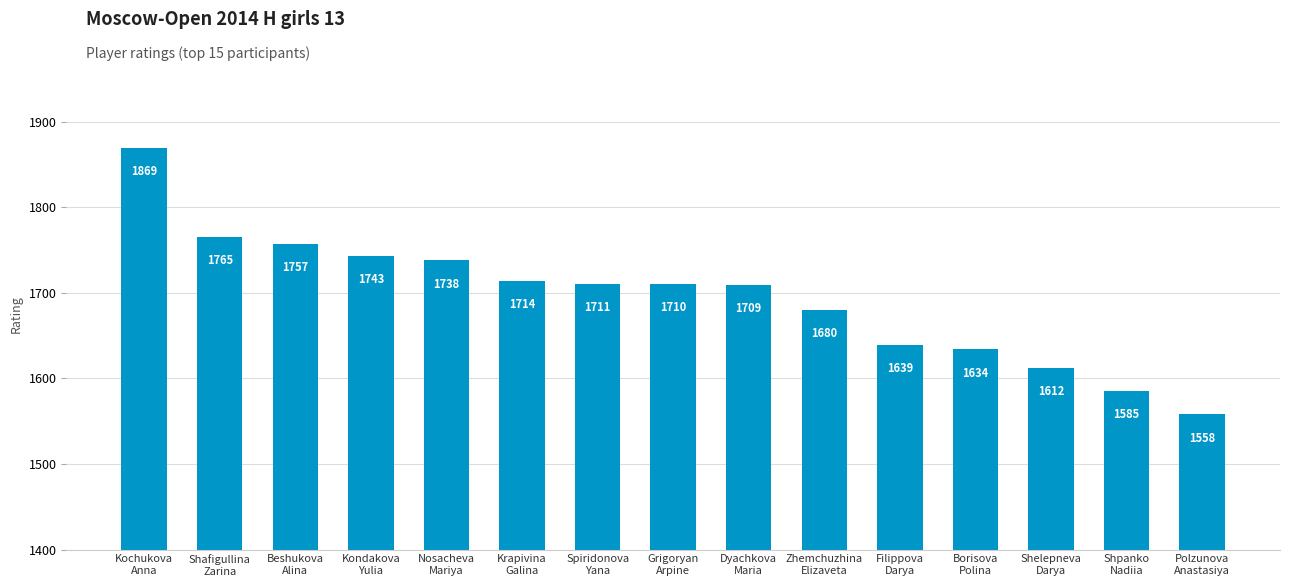

What is the average value?

1695